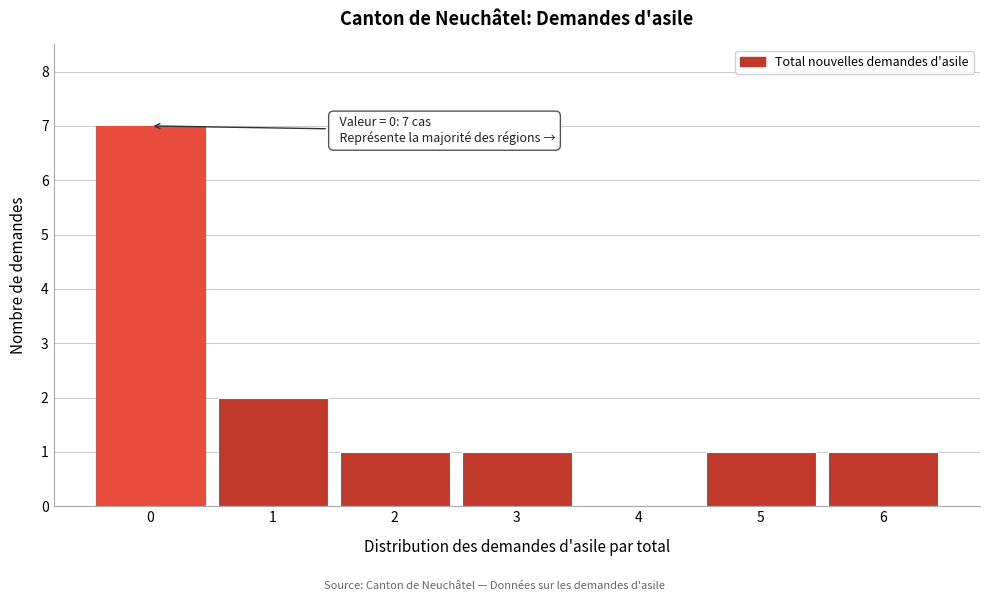

Reading left to right, extract all data points from this chart.

0=7	1=2	2=1	3=1	4=0	5=1	6=1